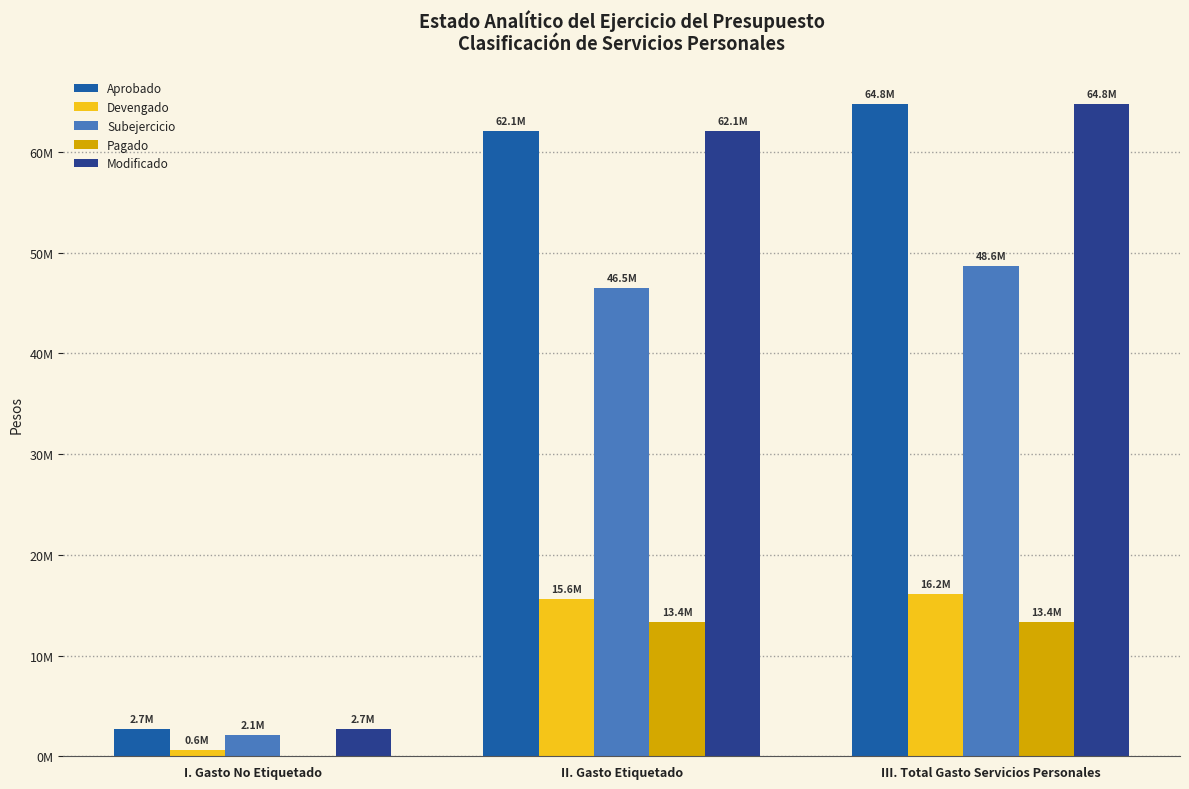

What is the highest value of the Modificado series?

64785349.0